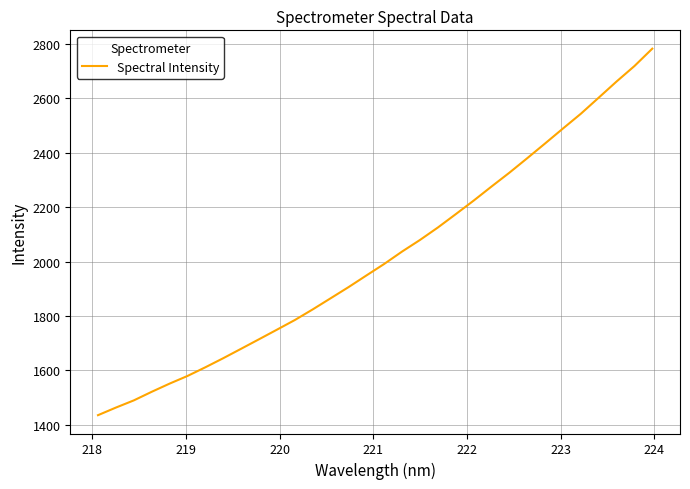

What is the maximum value shown in the chart?

2782.7